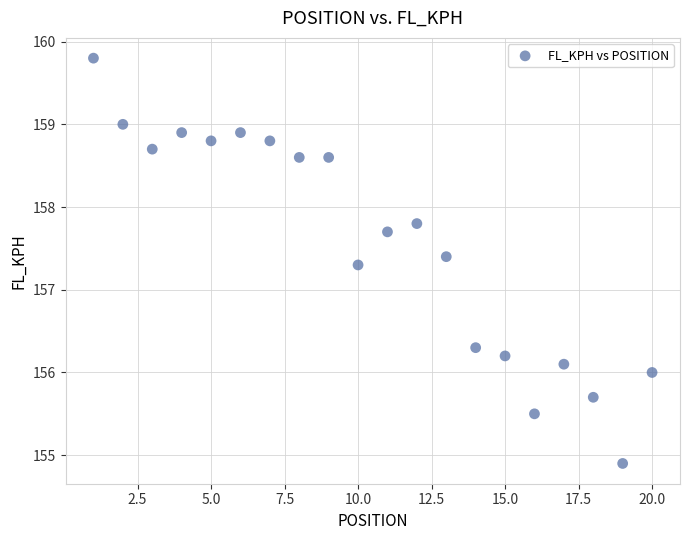

What Y value in the scatter plot is closest to 157?

157.3